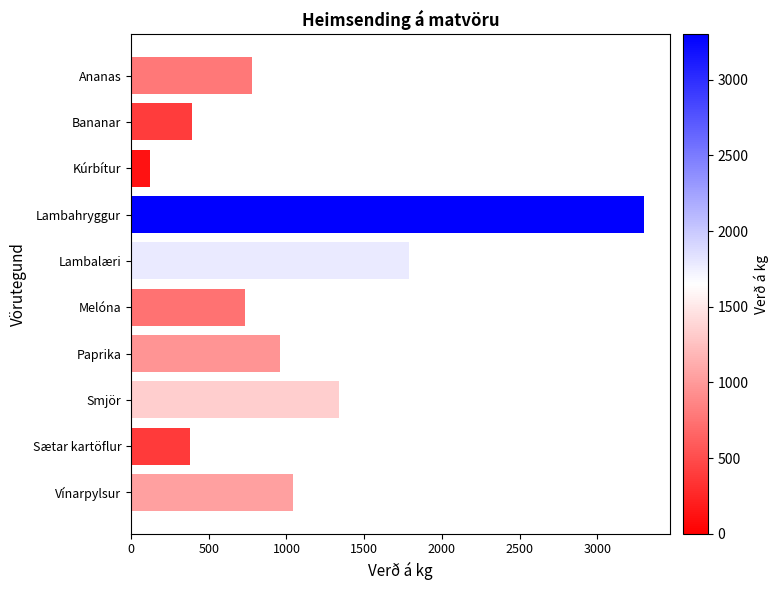

What is the difference between the values at Lambalæri and Lambahryggur?

1510